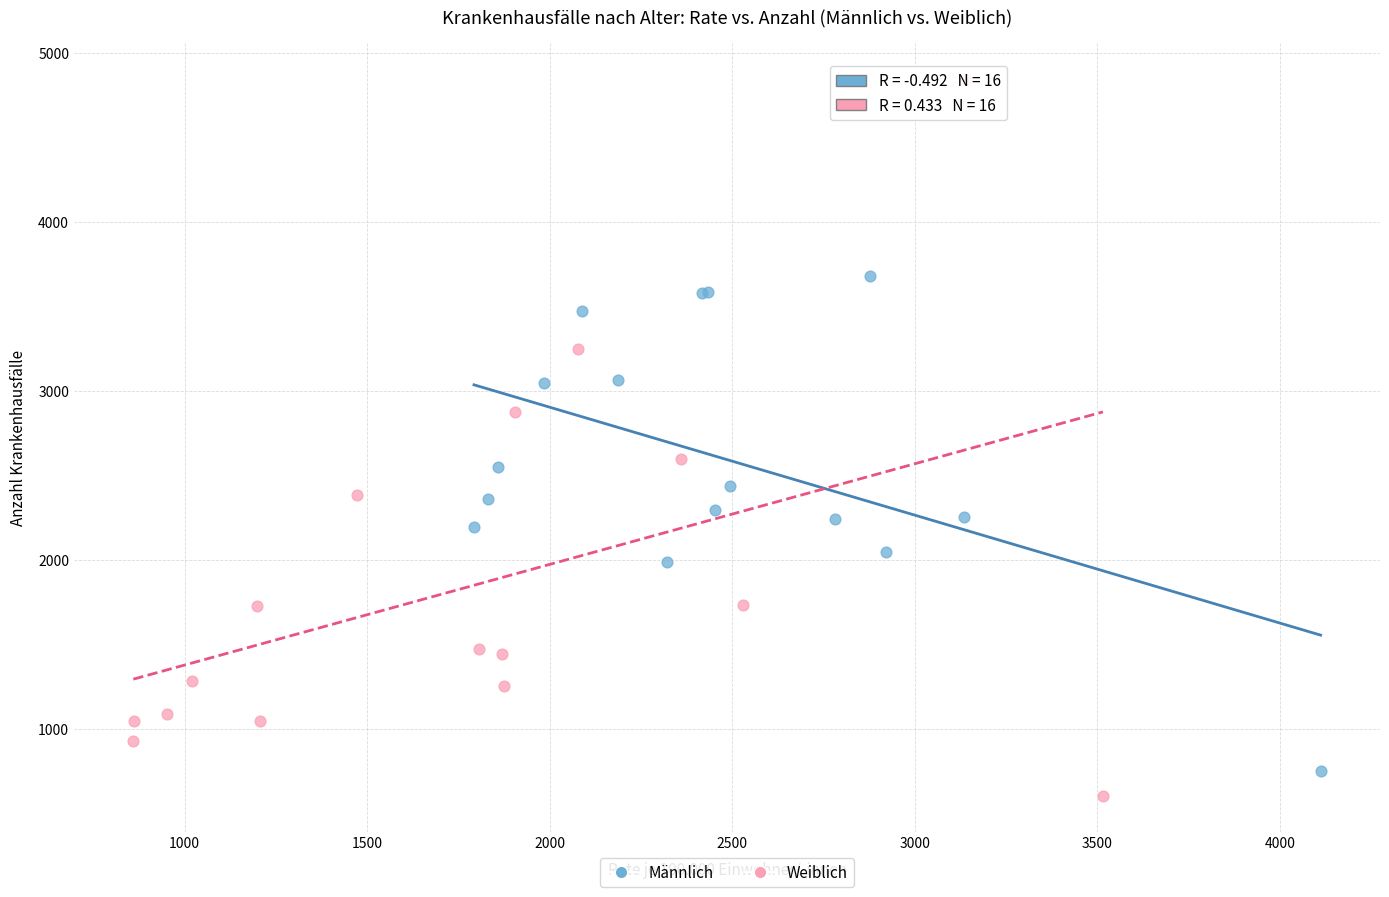

Which series reaches the maximum Y coordinate?

Weiblich